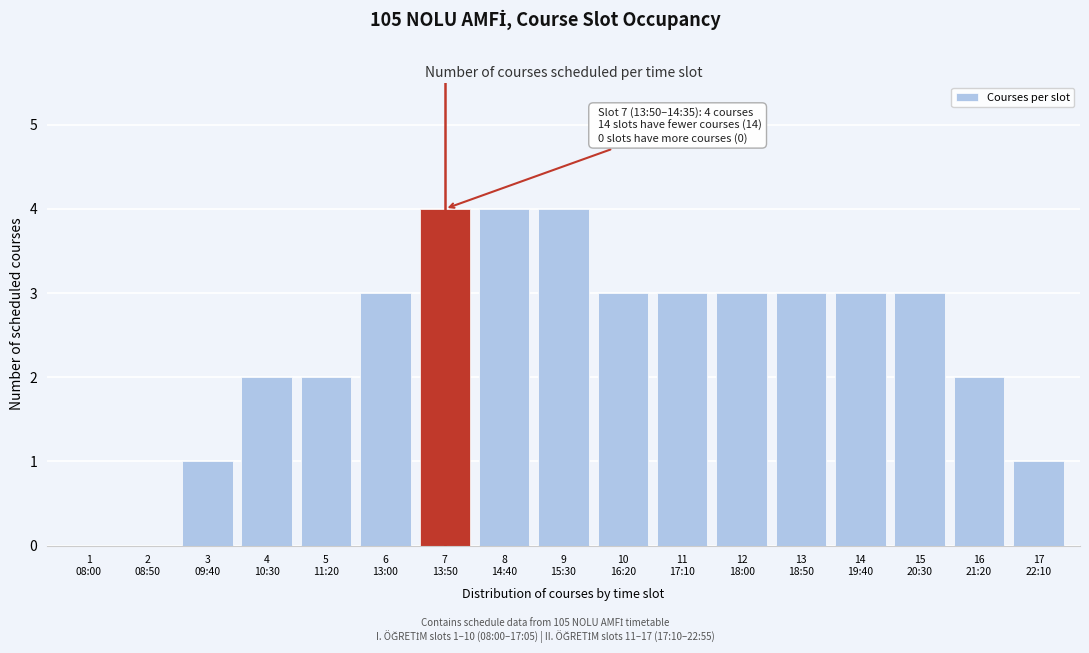

What is the sum of all values?

41